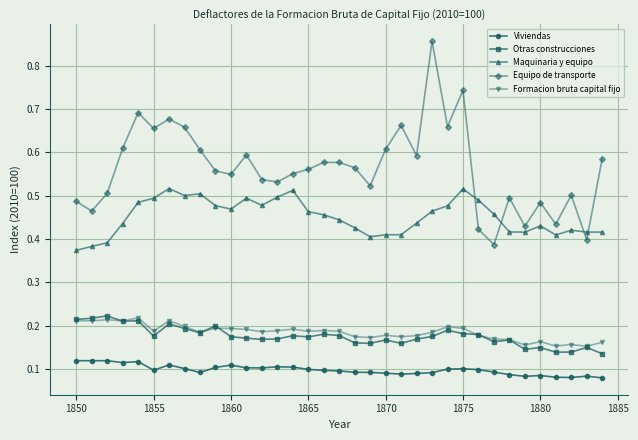

Which series has the largest total across all categories?

Equipo de transporte